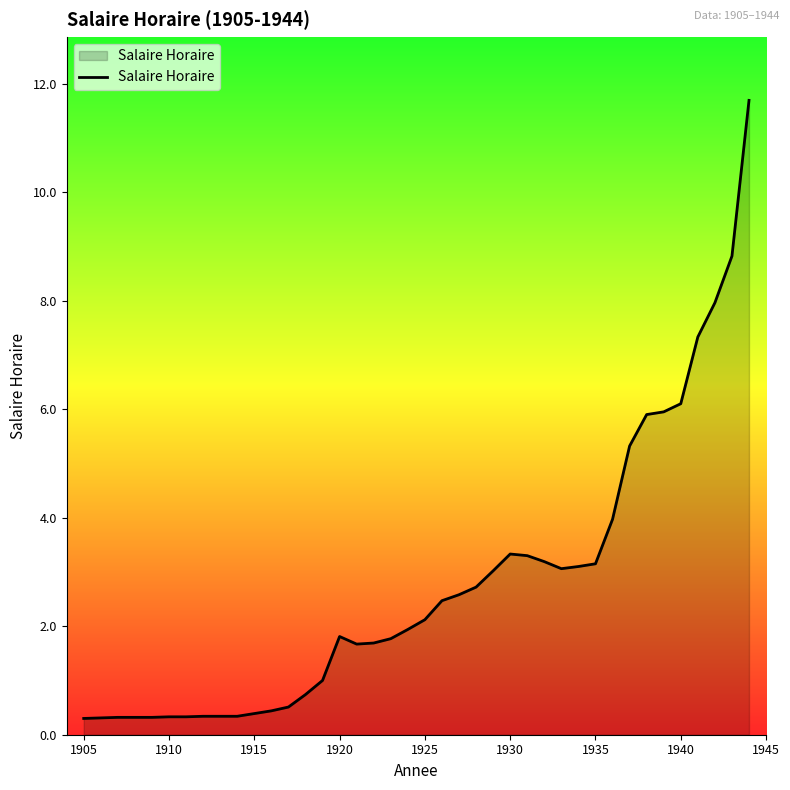

What is the greatest value displayed?

11.7